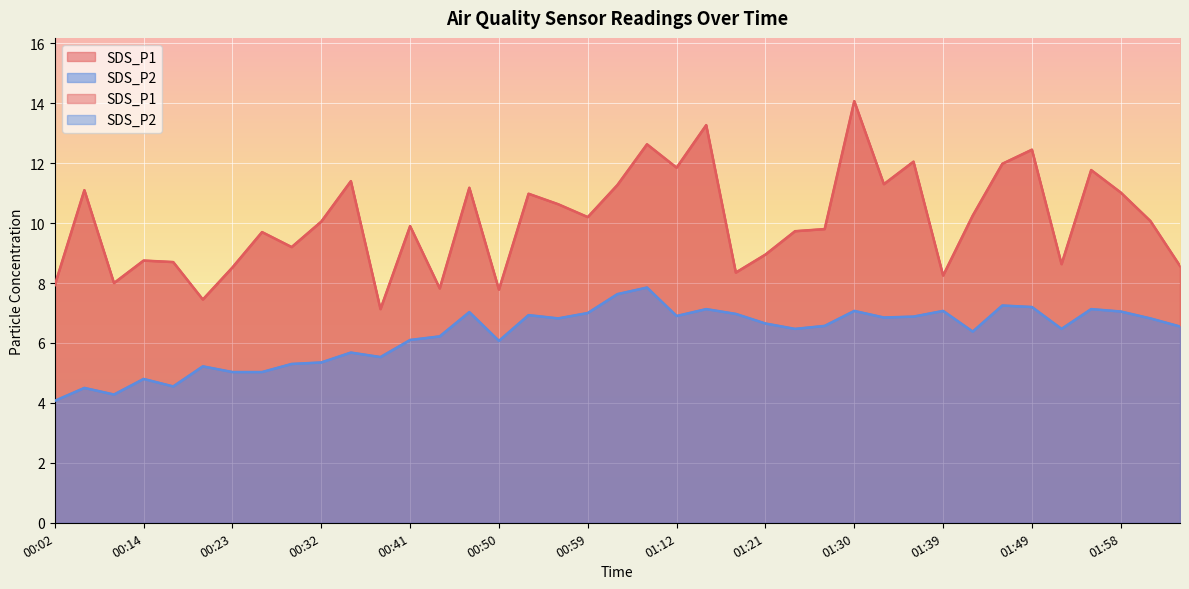

At how many categories does at least one series exceed 12?

5